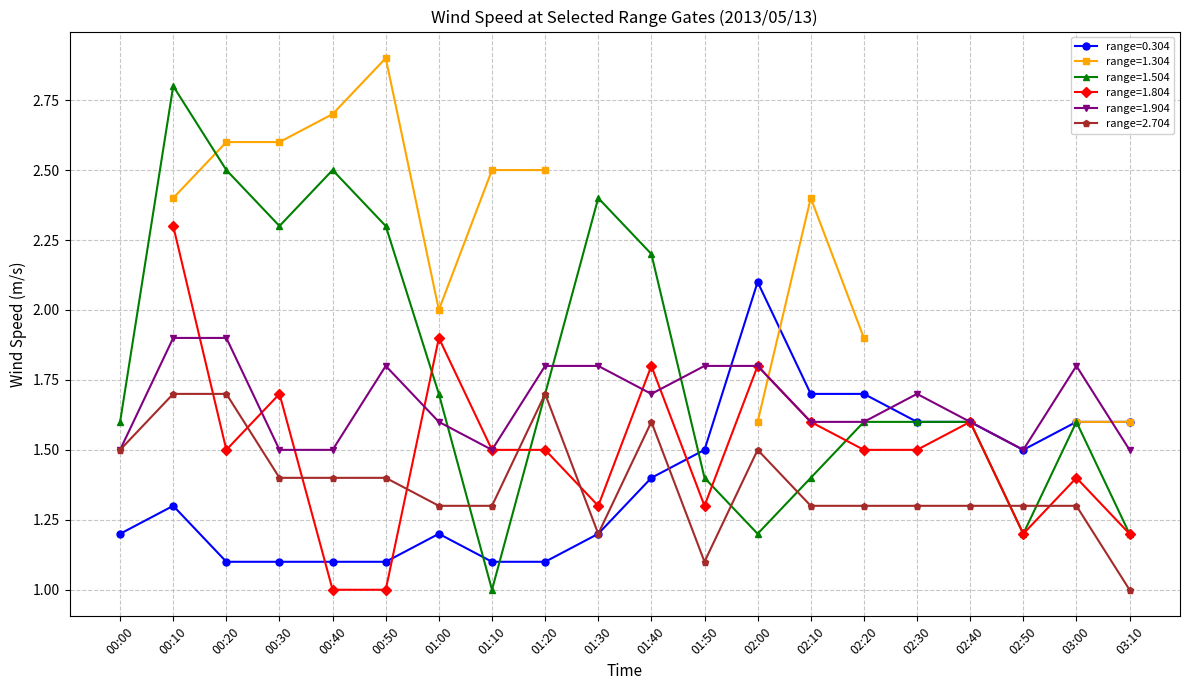

The range=1.504 series shows 1.6 at 00:00. True or false?

True